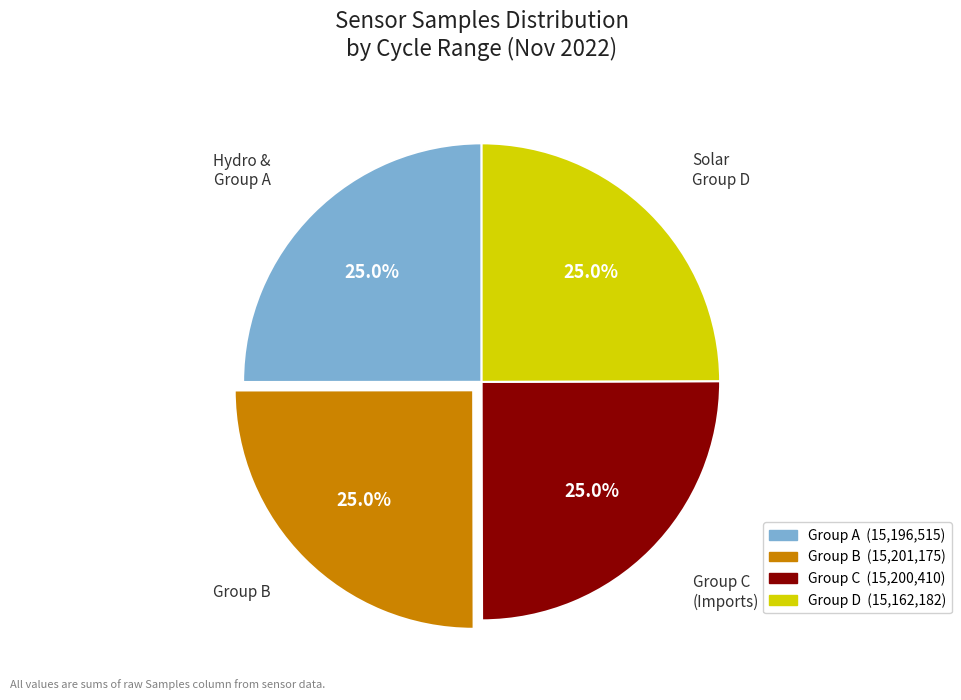

Is there any slice that represents more than half of the pie?

No